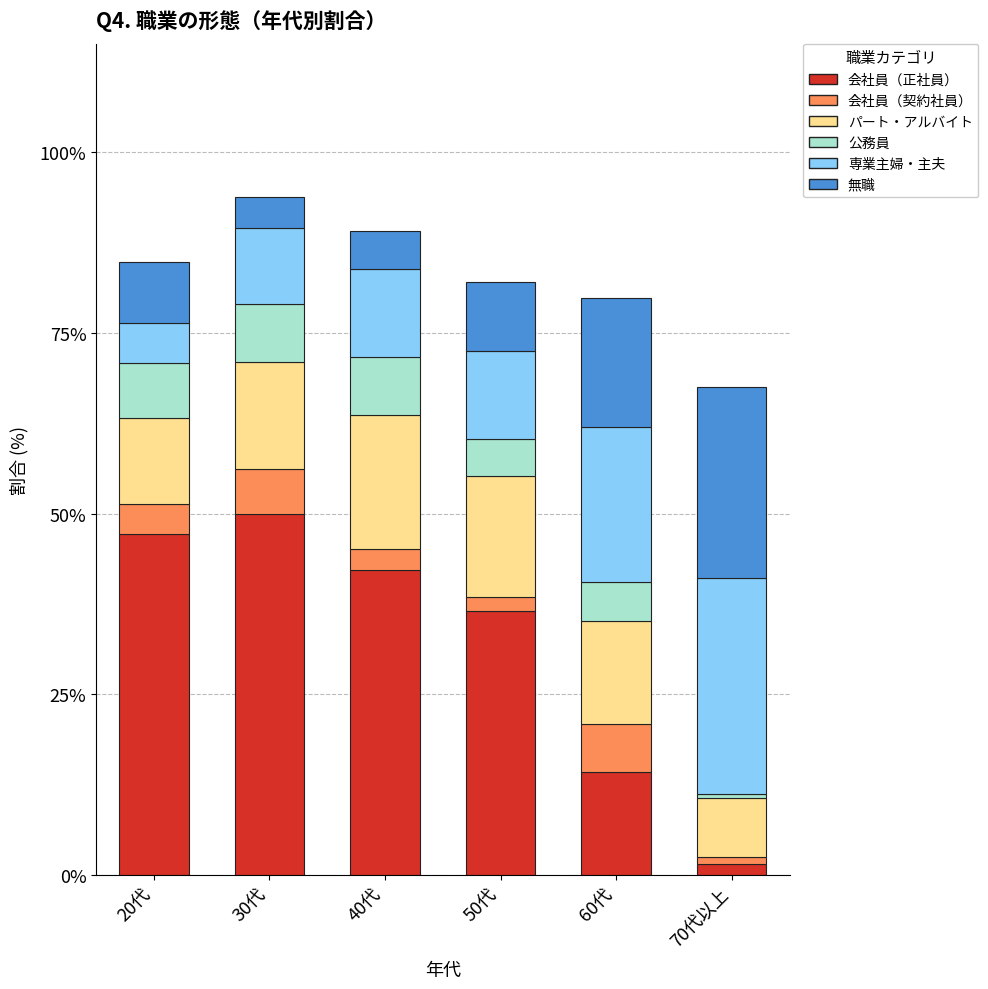

Are the bars grouped side by side (vs. stacked)?

No